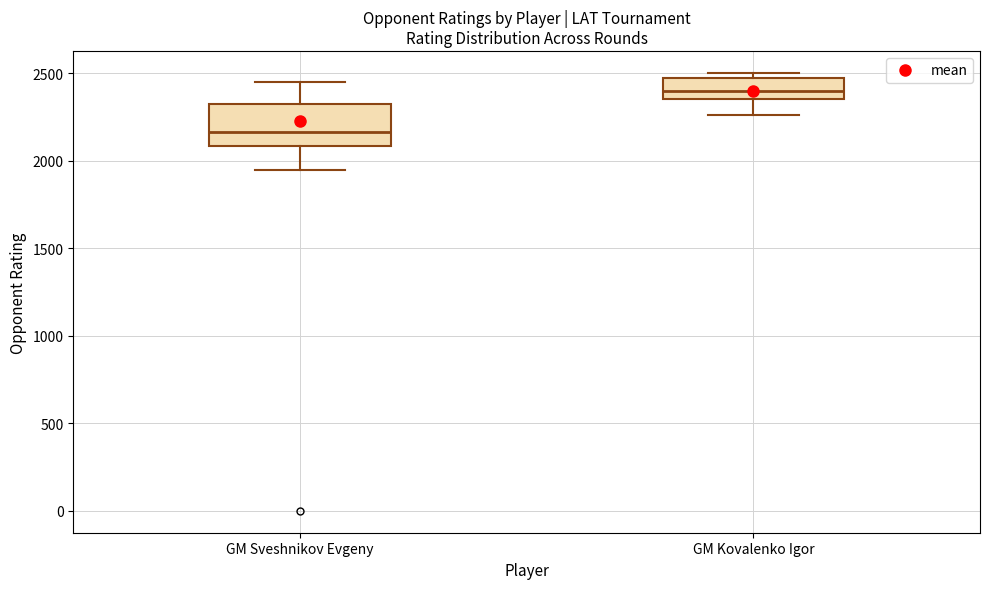

Where is the lower edge of the box for GM Sveshnikov Evgeny on the y-axis? The values are not printed on the chart, so give them approximately, as read against the axis.

2100